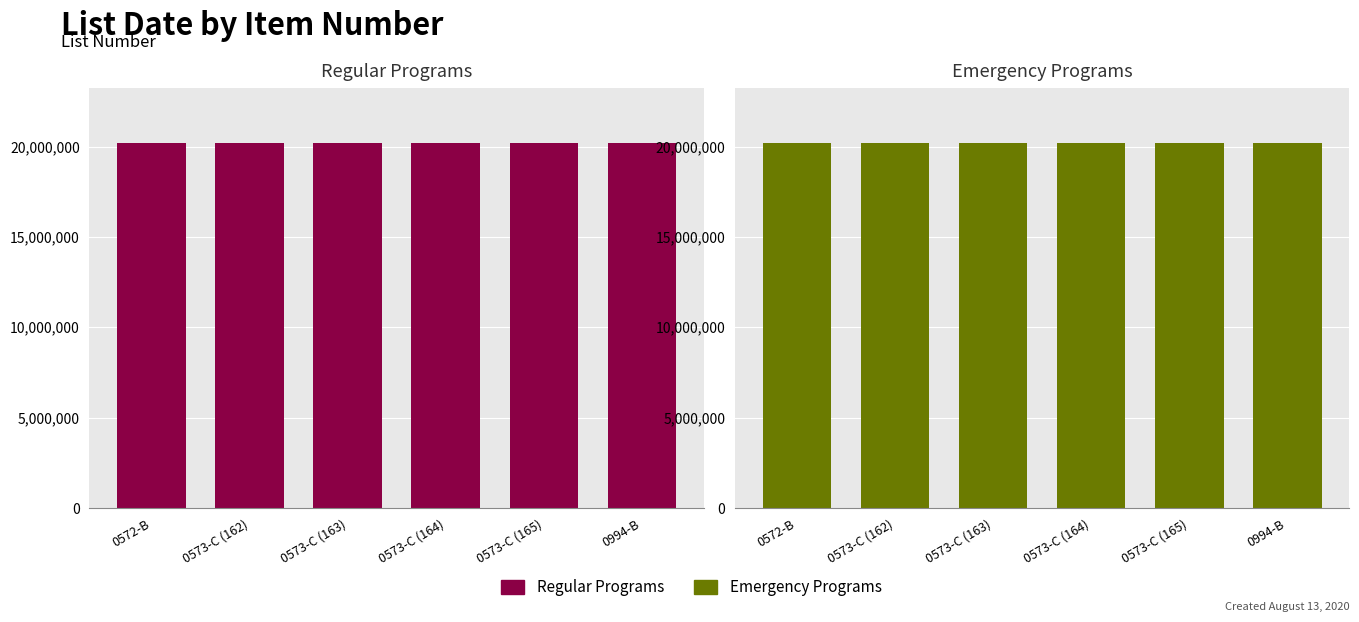

Reading right to left, transcribe all the data shown in this chart.

Regular Programs: 20210902	20210902	20210902	20210902	20210902	20210902
Emergency Programs: 20210255	20210255	20210255	20210255	20210255	20210255